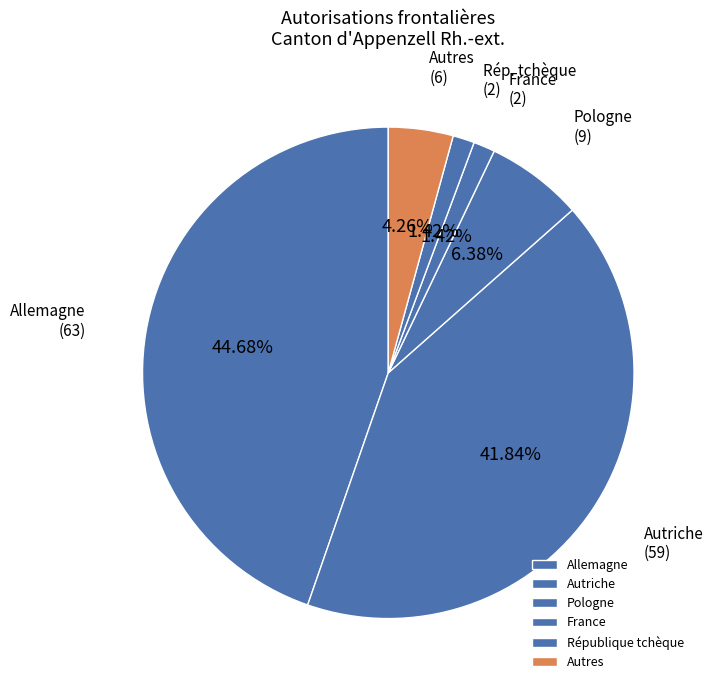

Is there any slice that represents more than half of the pie?

No